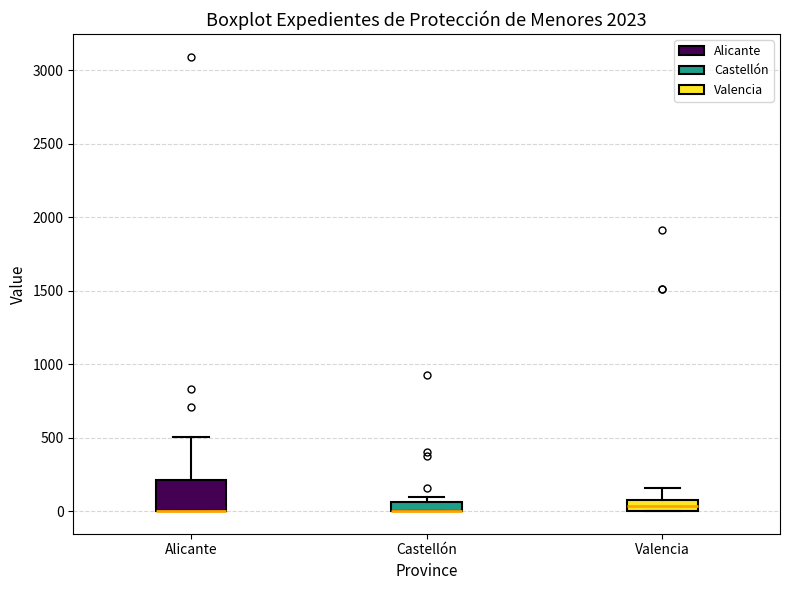

Where is the lower edge of the box for Castellón on the y-axis? The values are not printed on the chart, so give them approximately, as read against the axis.

0